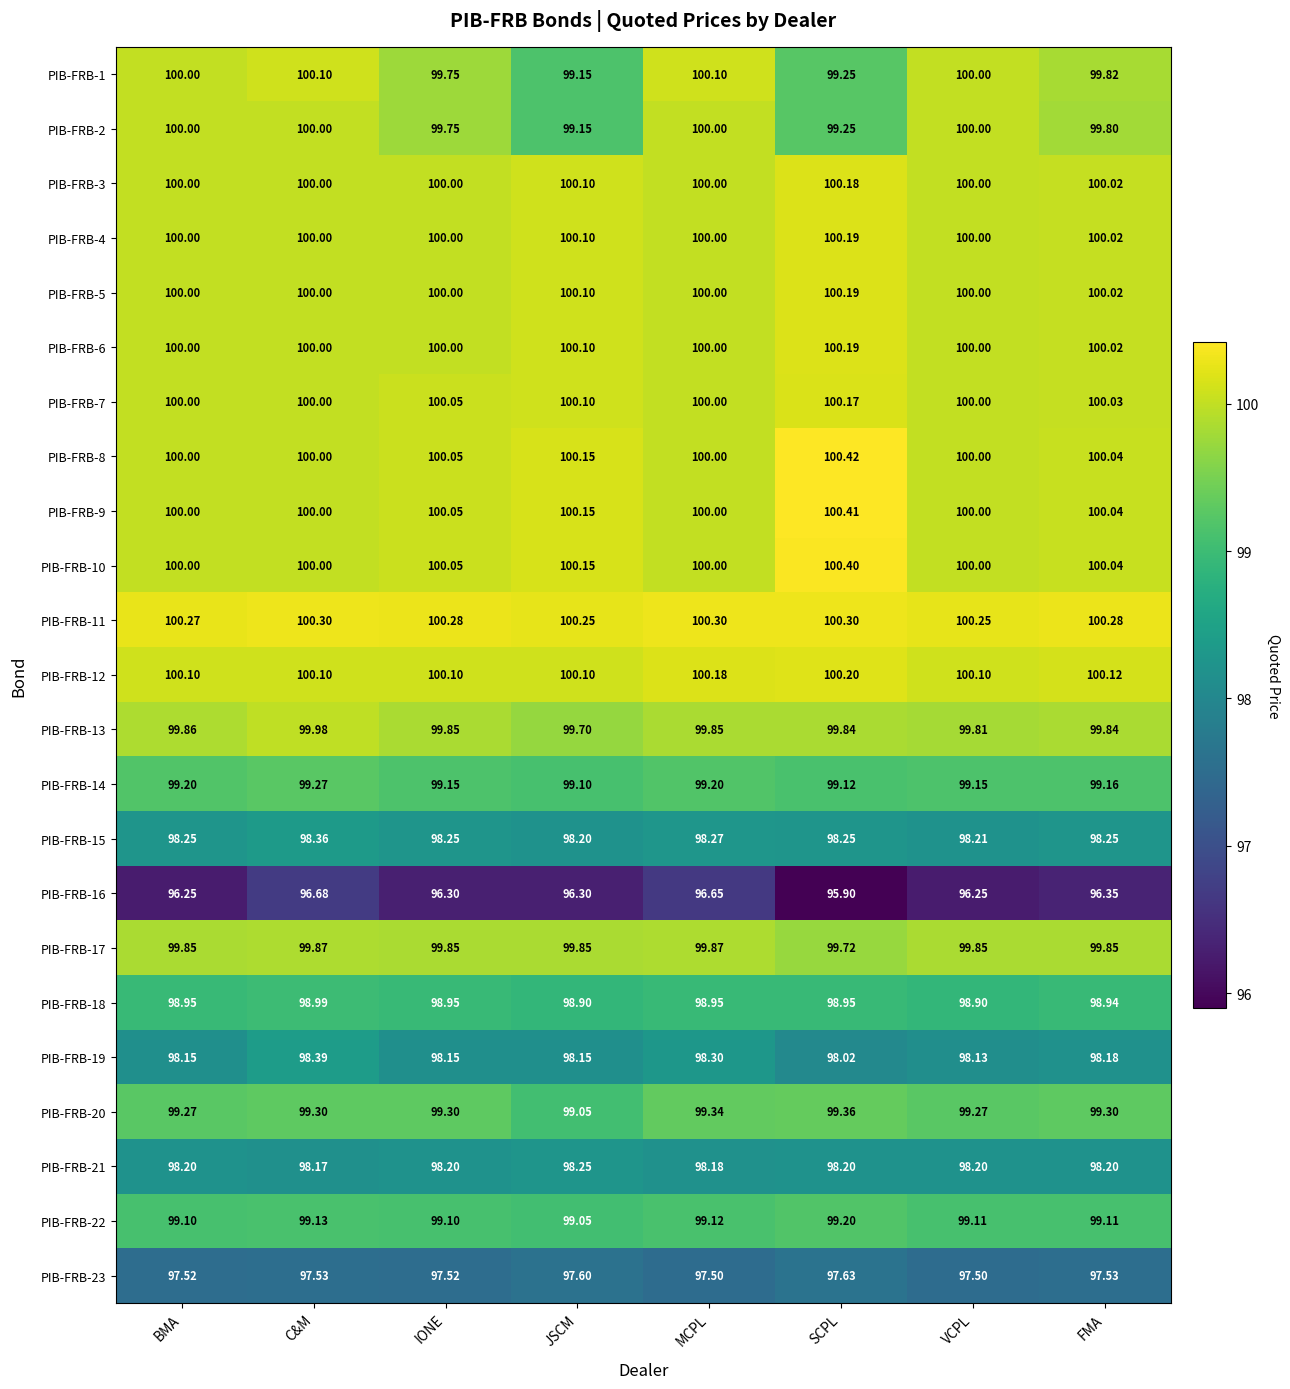

At which label is PIB-FRB-2 closest to 99?

JSCM